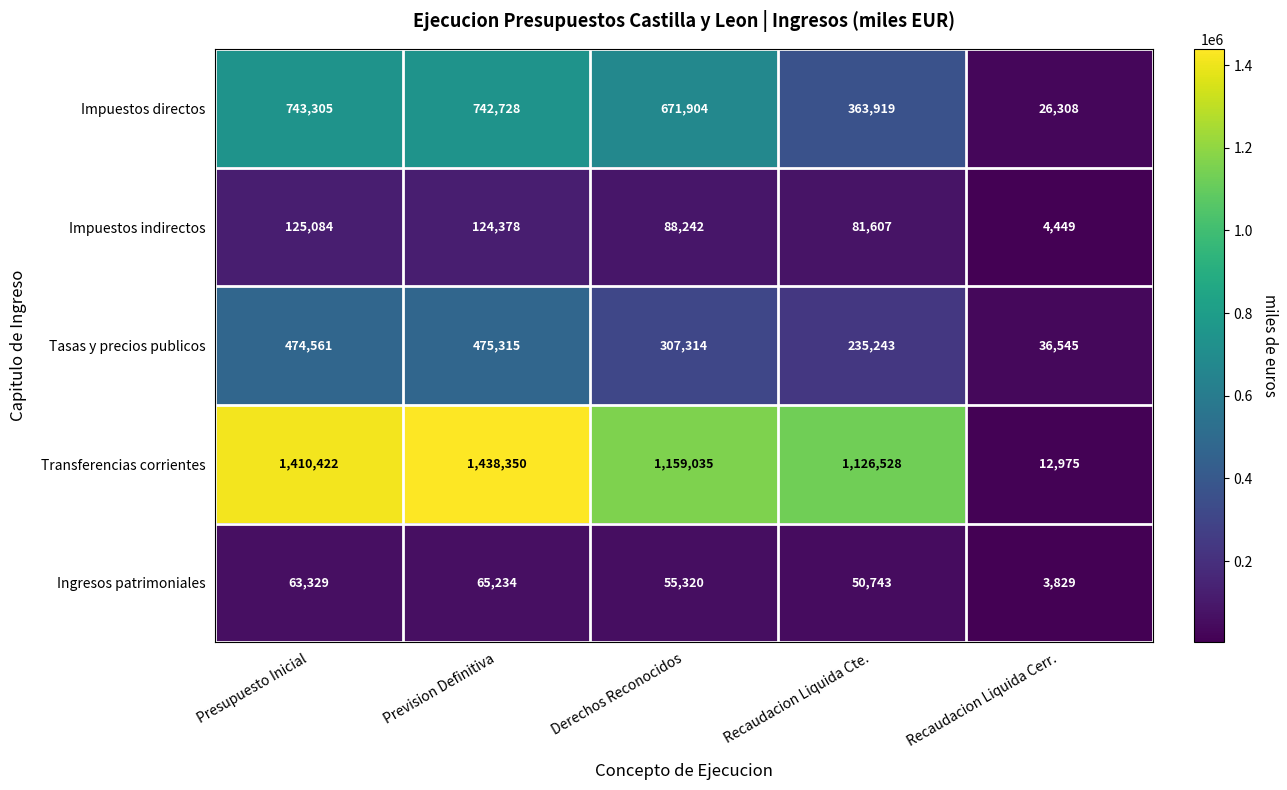

Which series changed the most between Presupuesto Inicial and Derechos Reconocidos?

Transferencias corrientes